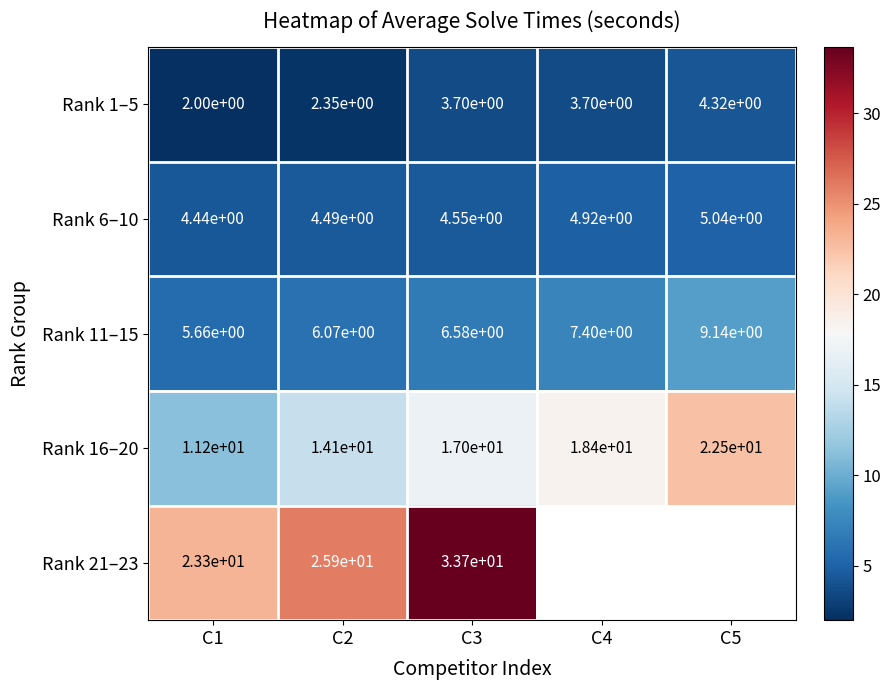

What is the highest value of the Rank 1–5 series?

4.3